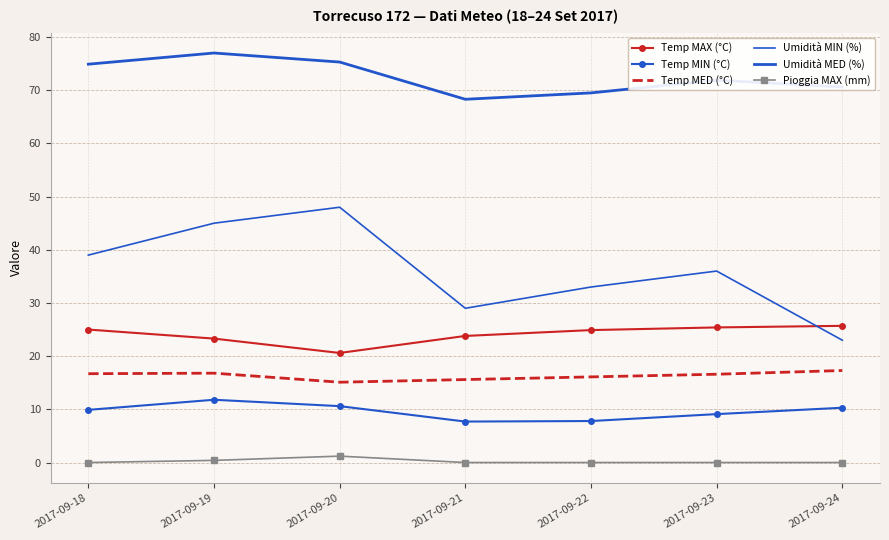

How many interior local peaks does the Umidità MIN (%) series have?

2